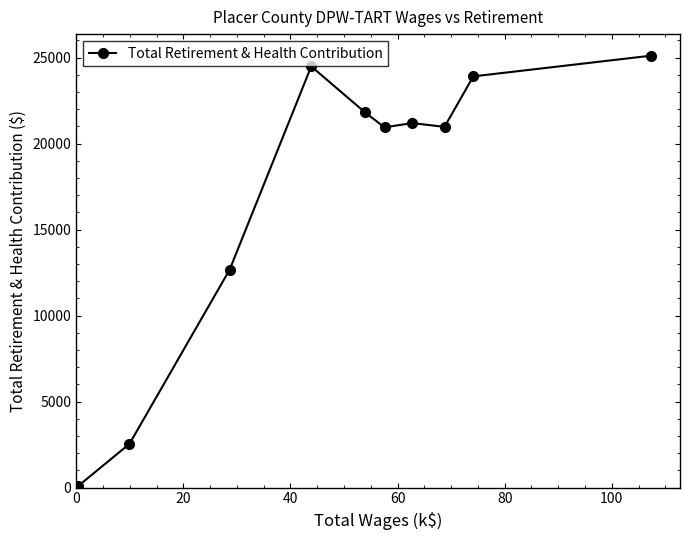

True or false: there are more than 2 points higher than both neighbors.

False